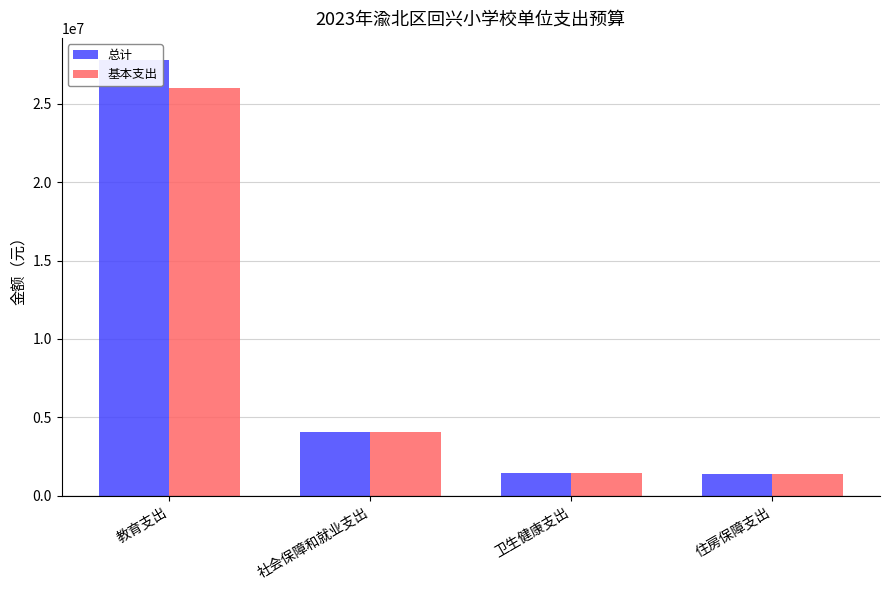

Where does the 总计 series first go above 4076629?

教育支出